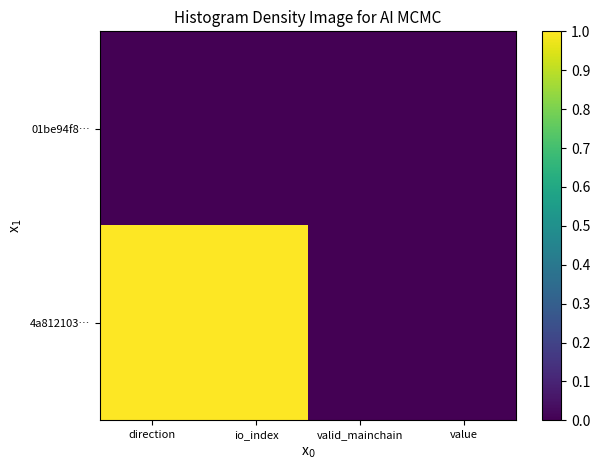

Which has a higher value, io_index or value?

io_index